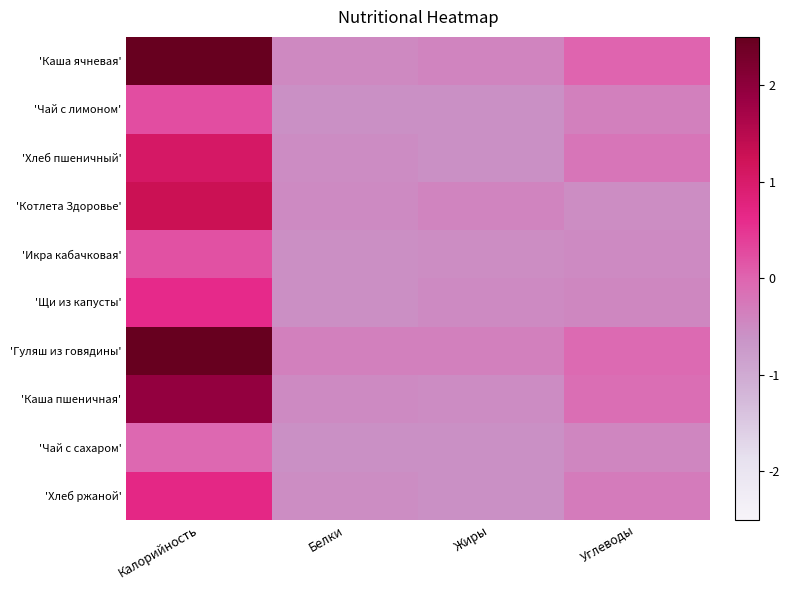

What is the maximum value shown in the chart?

3.6